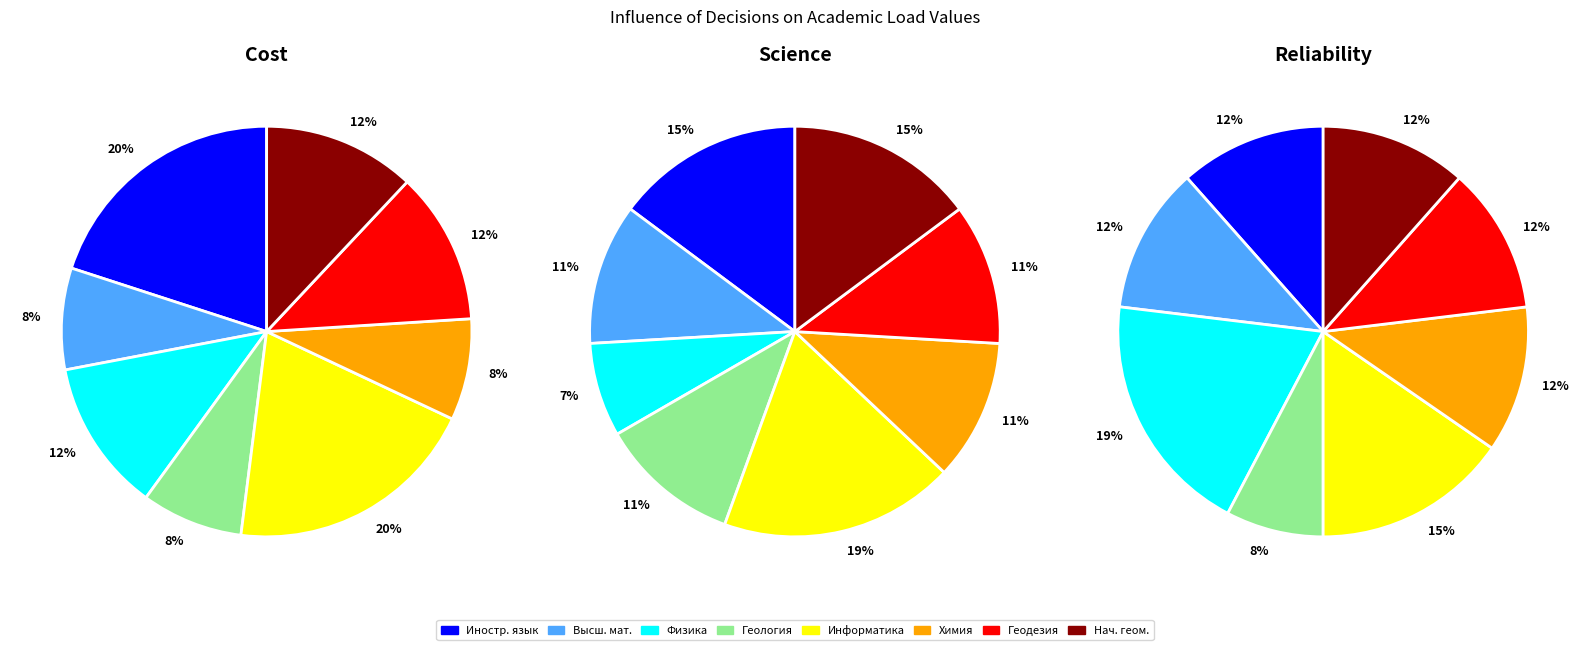

To the nearest percent, what is the average slice percentage?

12%